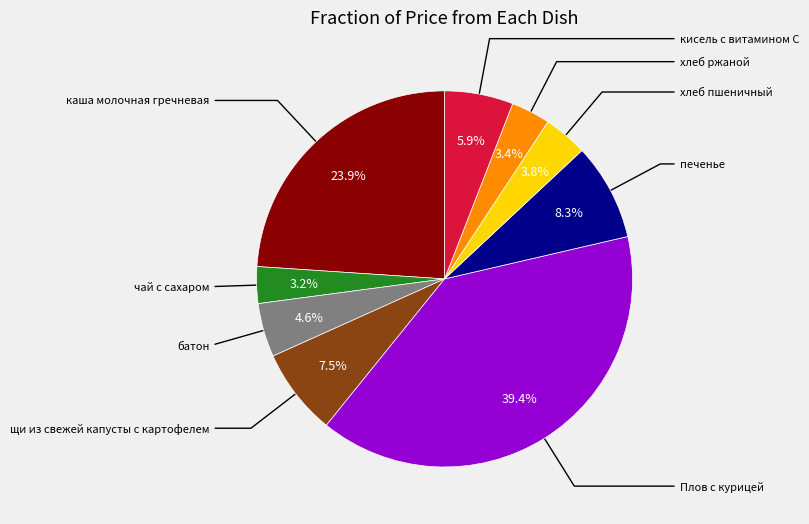

Is there any slice that represents more than half of the pie?

No